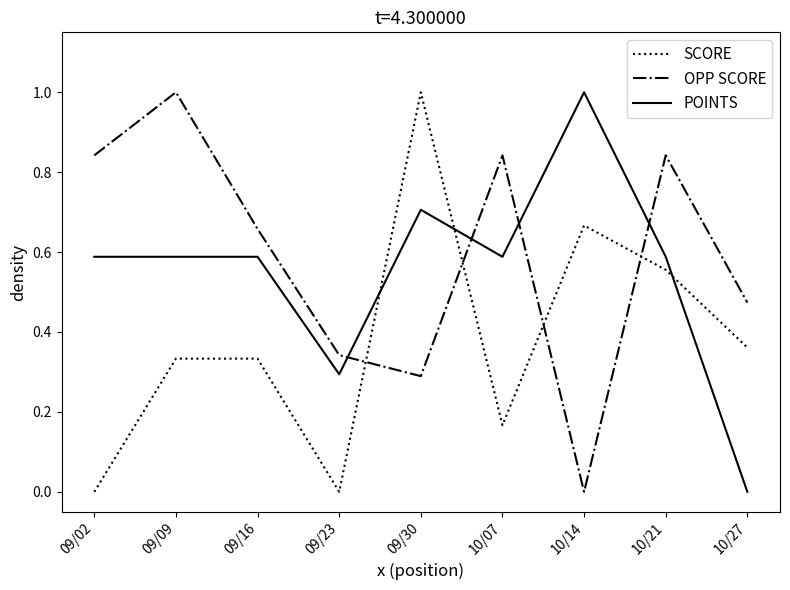

What is the sum of the POINTS values at 09/09 and 10/07?

1.2